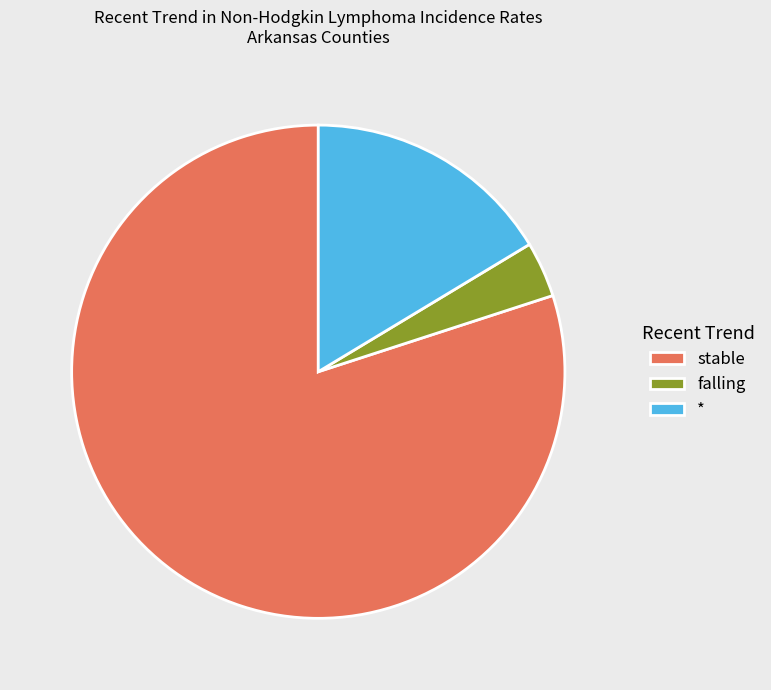

Which category has the biggest portion of the pie?

stable